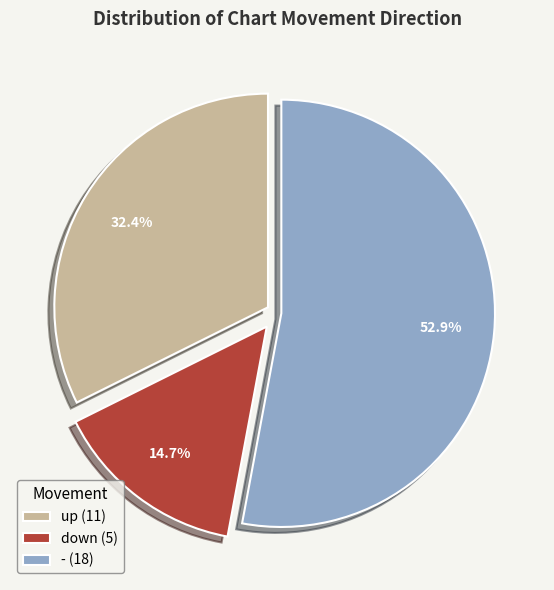

To the nearest percent, what portion does - represent?

53%